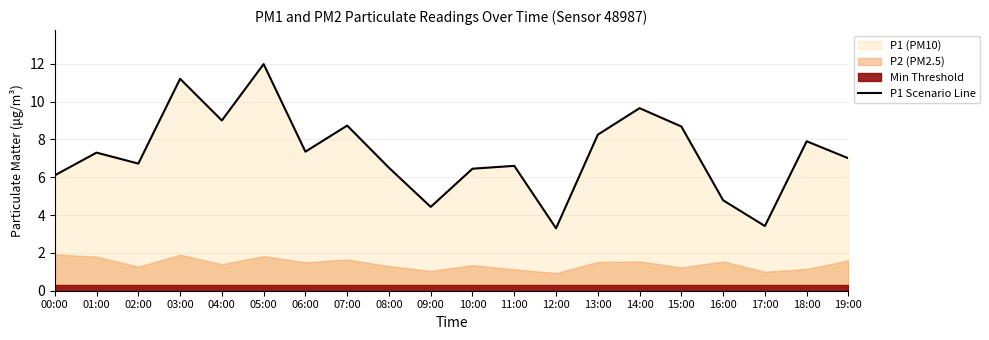

Does the chart display data point markers on the line(s)?

No